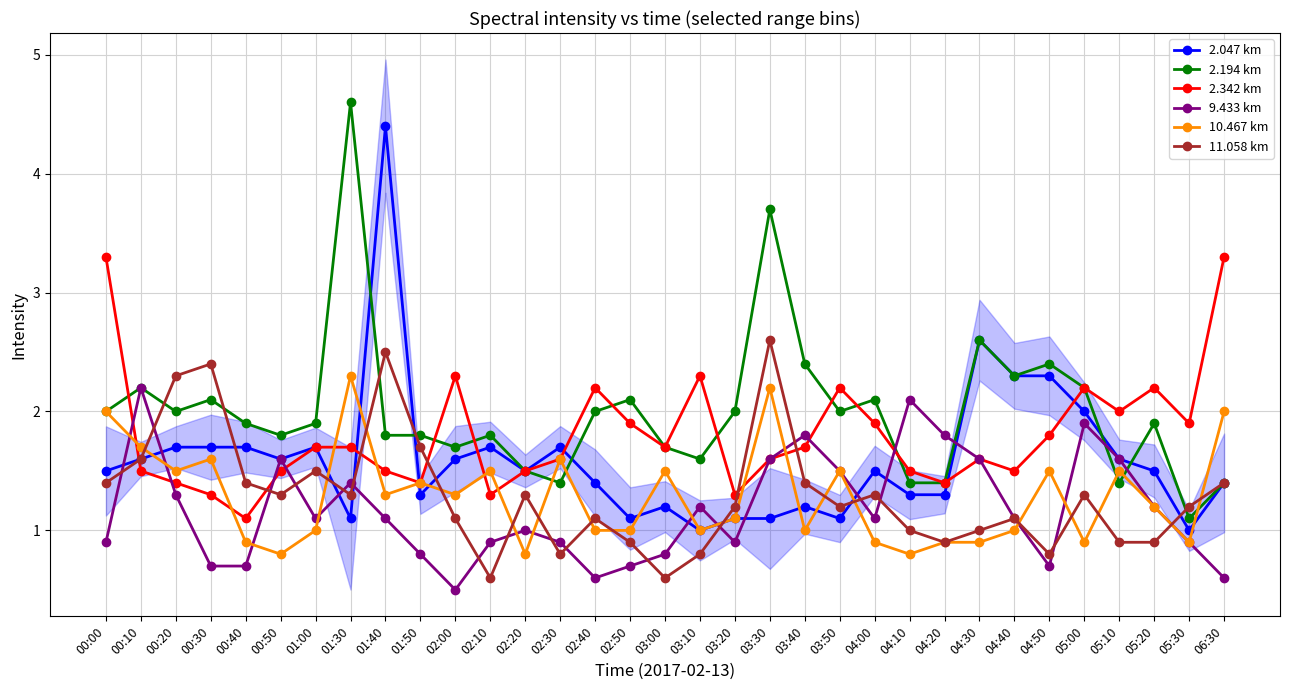

What is the highest value of the 2.047 km series?

4.4